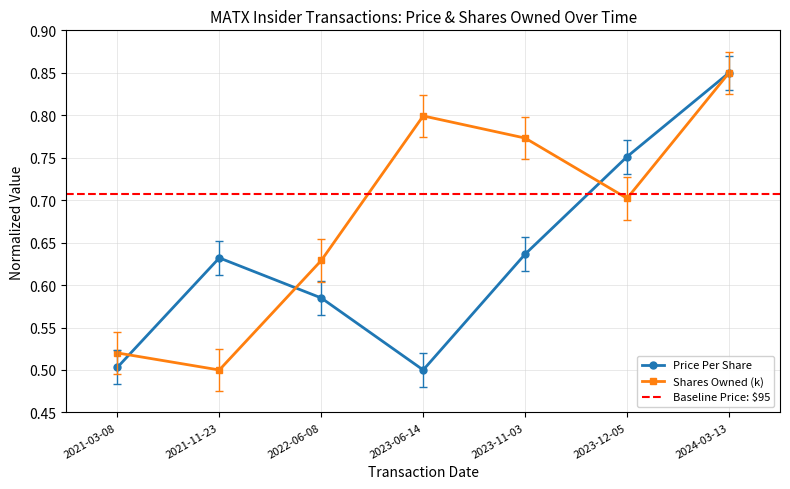

Is the value of sharesOwnedFollowingTransaction at 2022-06-08 greater than the value of transactionPricePerShare at 2021-03-08?

Yes